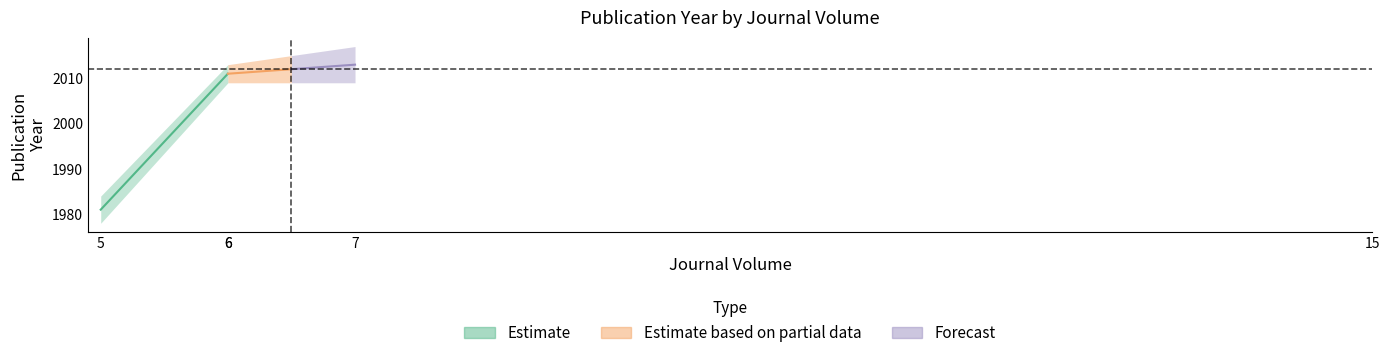

Does the chart display data point markers on the line(s)?

No